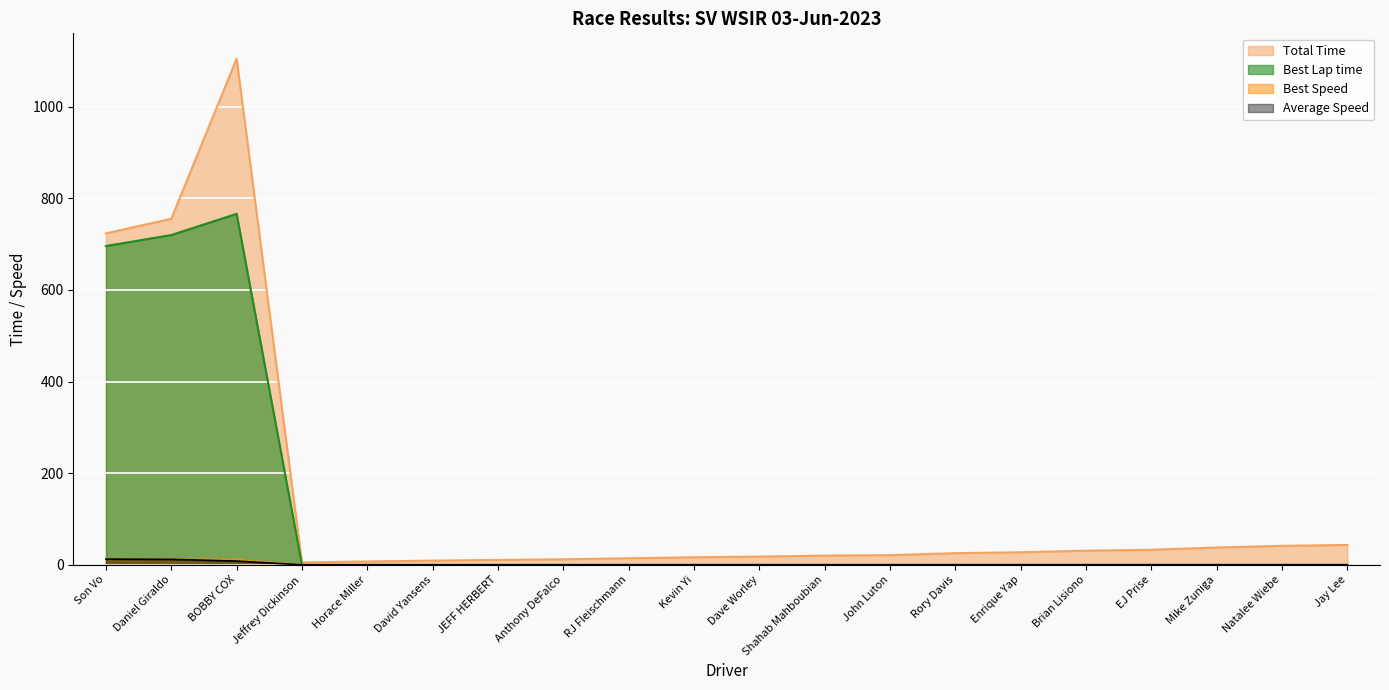

What are all the series names shown in the legend?

Total Time, Best Lap time, Best Speed, Average Speed